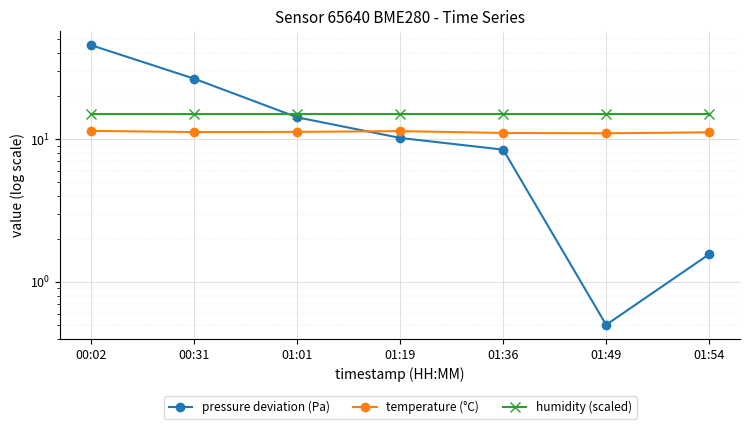

How many interior local peaks does the temperature (°C) series have?

1